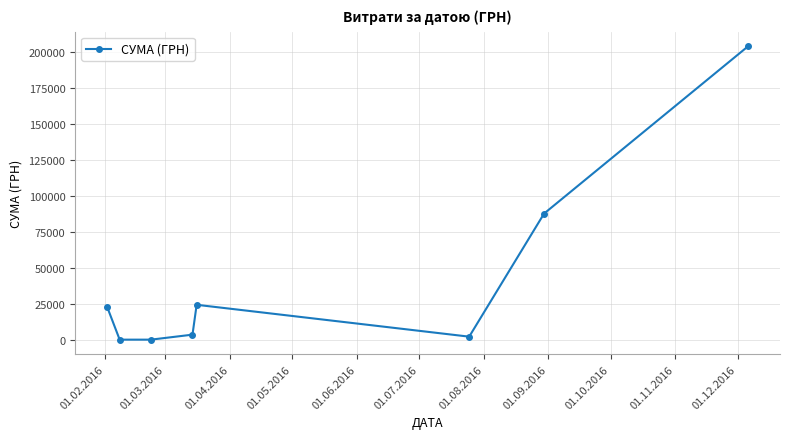

True or false: the data has more than 0 interior local peaks.

True